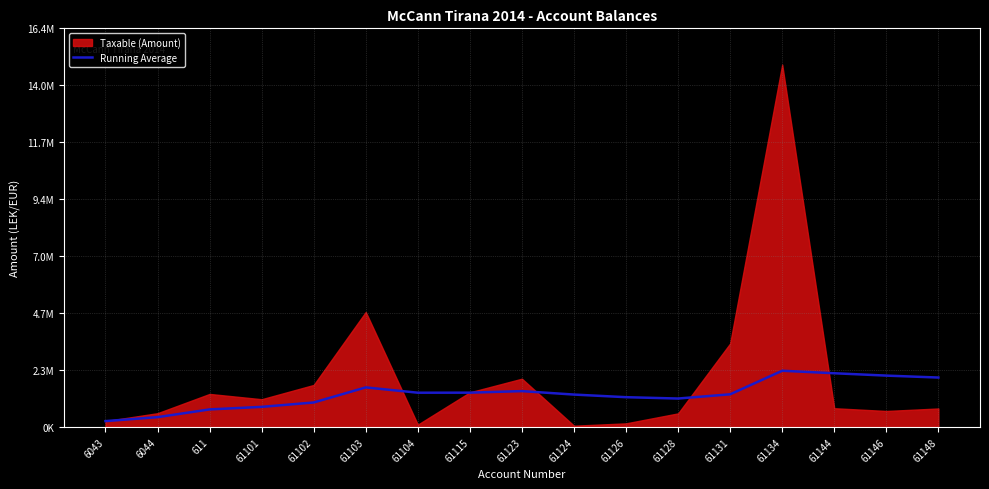

What is the sum of the values at 611 and 61115?

2148854.3